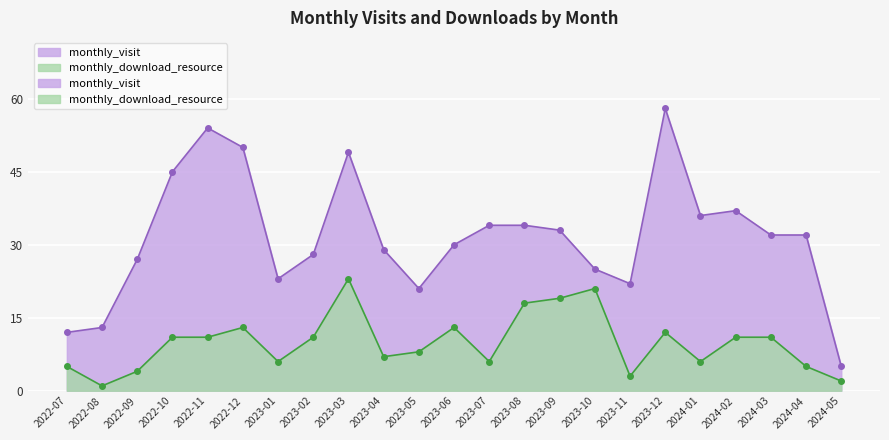

The monthly_download_resource series shows 2 at 2022-08. True or false?

False